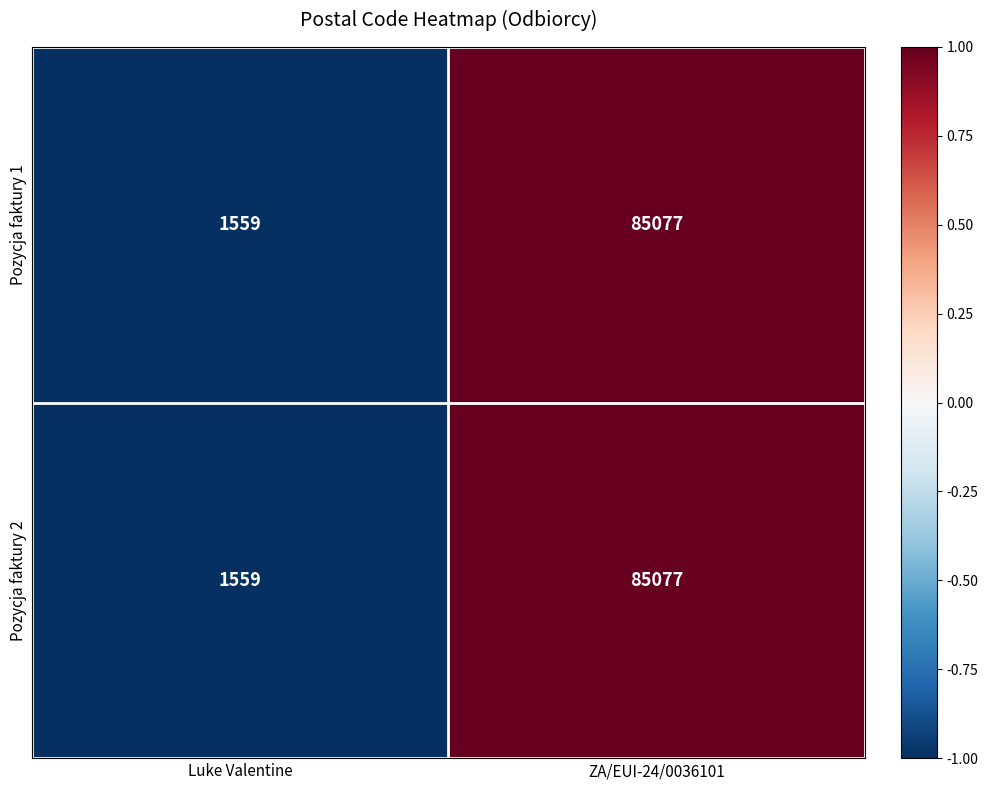

At which category is the sum across all series the highest?

ZA/EUI-24/0036101